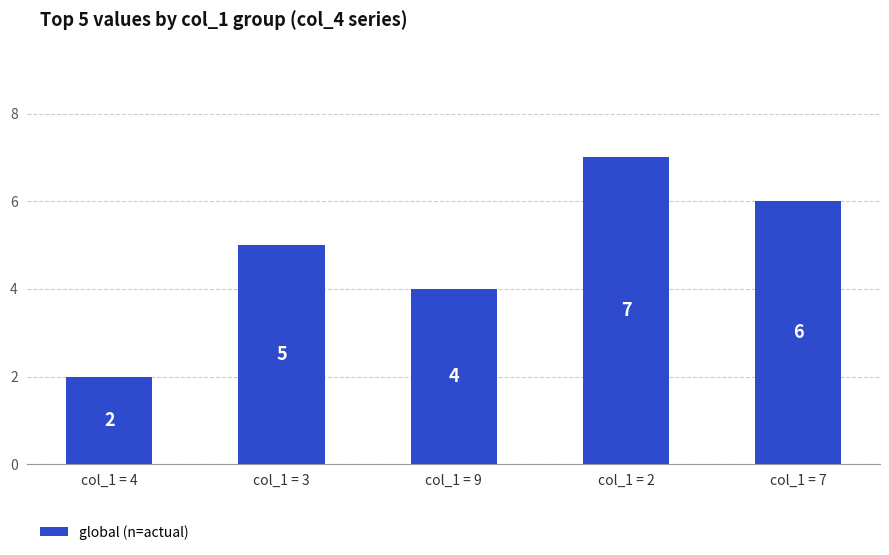

At which label is the value closest to 4?

col_1 = 9